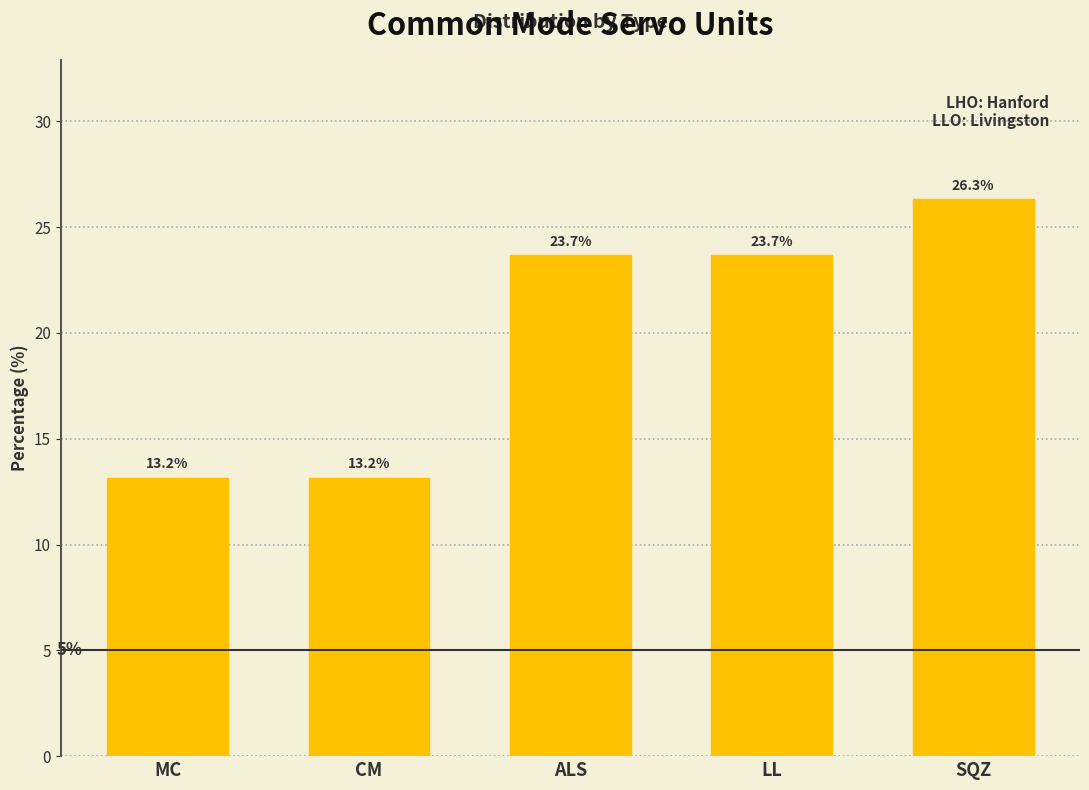

Reading right to left, list all the values displayed in this chart.

26.3	23.7	23.7	13.2	13.2